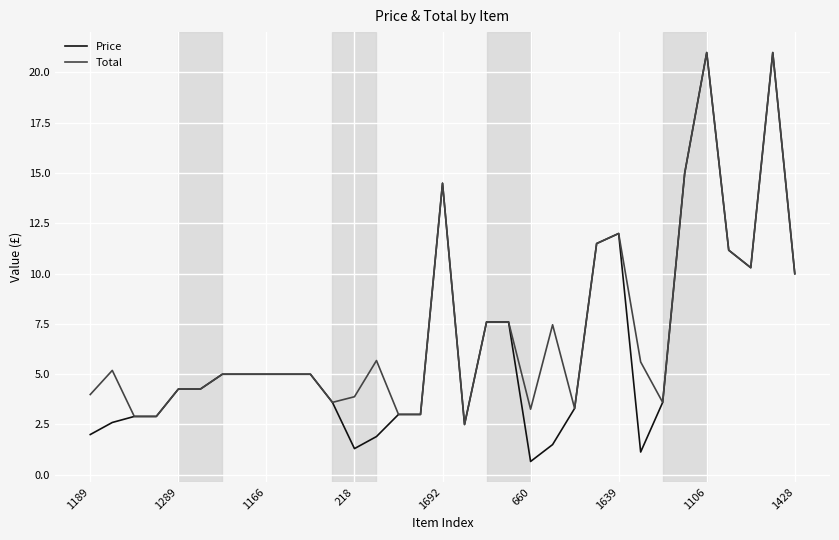

Does the chart have visible grid lines?

Yes